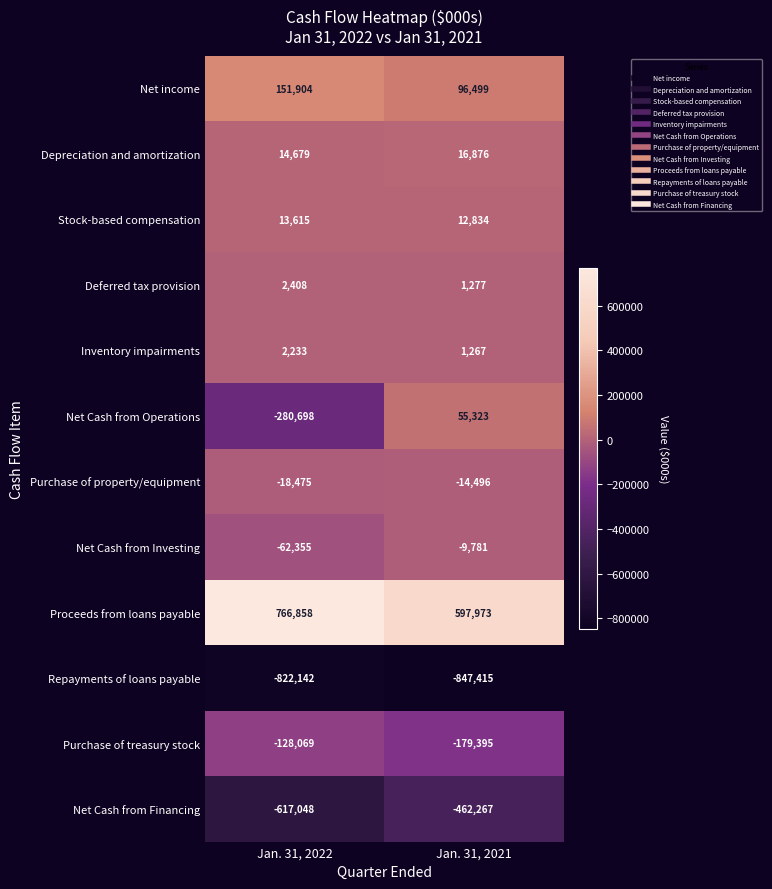

What is the sum of all Stock-based compensation values?

26449